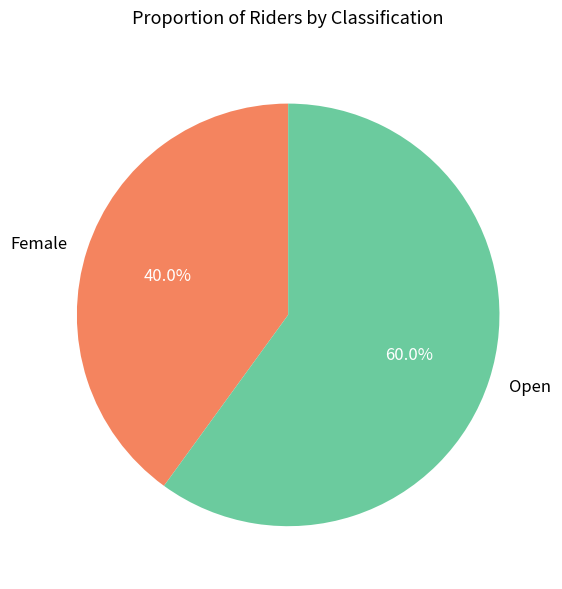

The Open slice represents 51% of the pie. True or false?

False